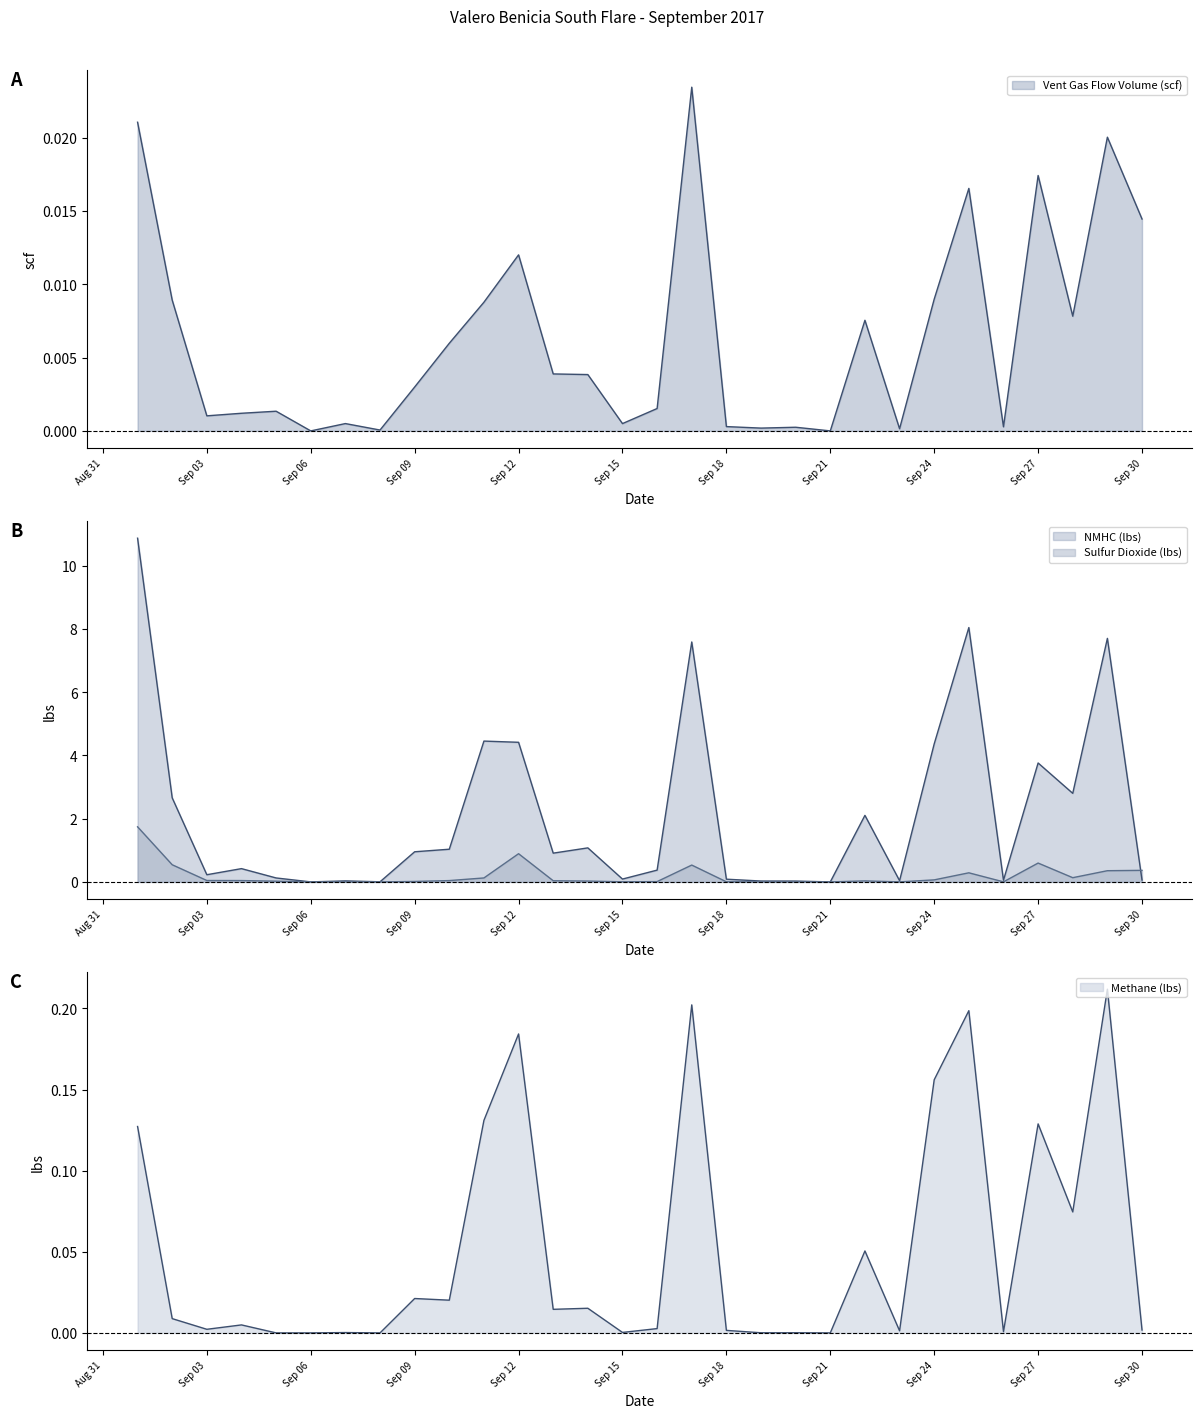

True or false: Sulfur Dioxide (lbs) has a value of 0.0 at Sep 09.

False